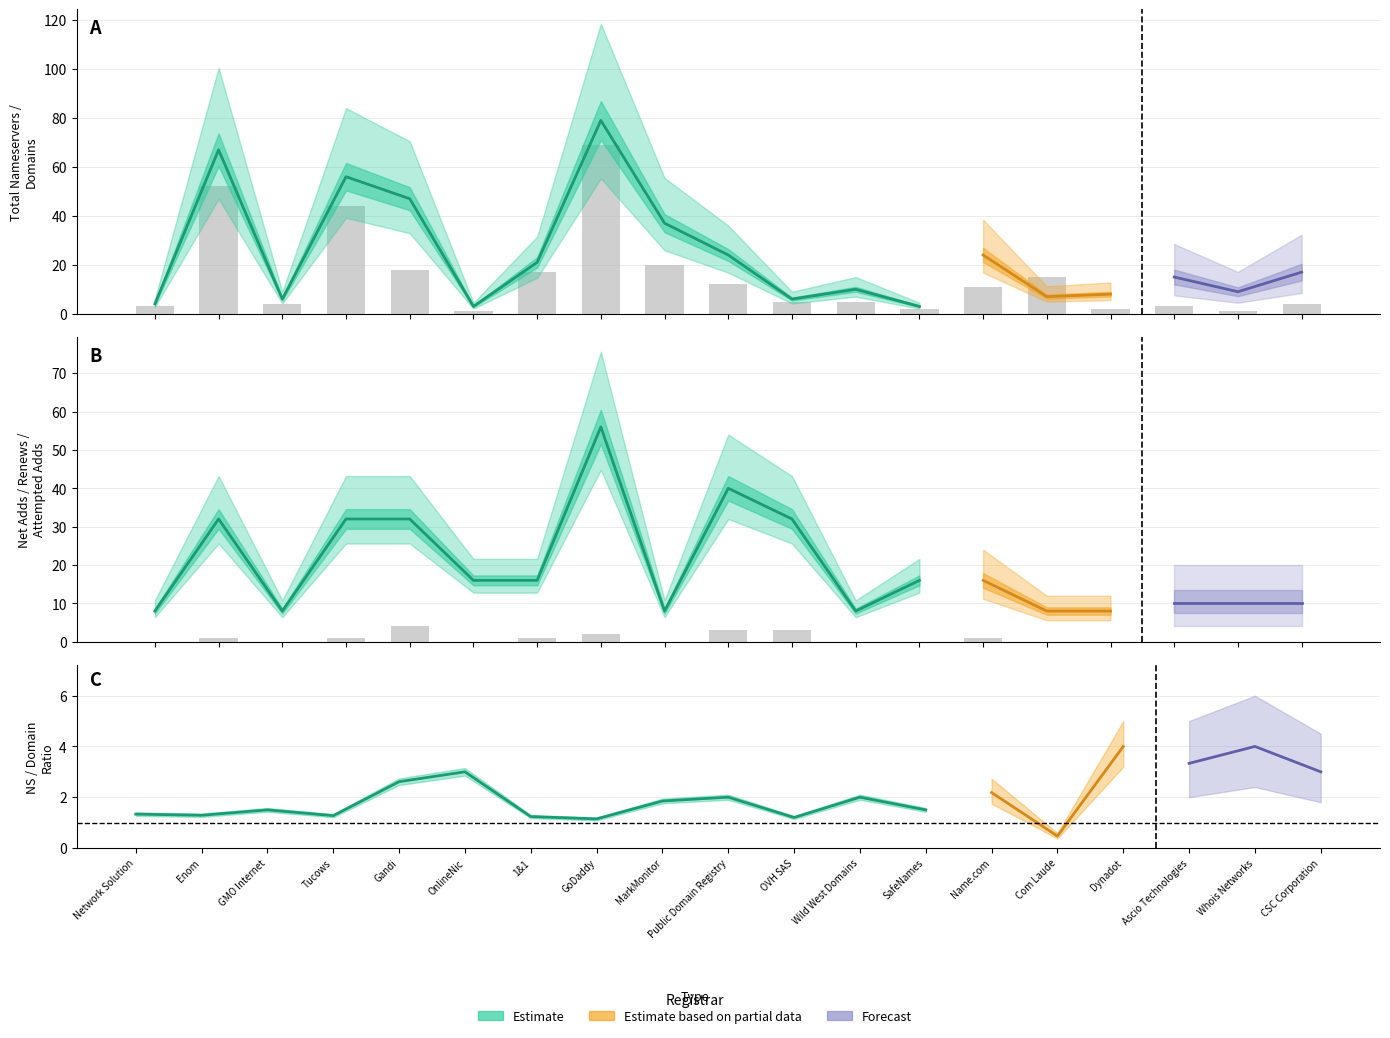

Reading left to right, list all the values displayed in this chart.

total-domains: Network Solution=3	Enom=52	GMO Internet=4	Tucows=44	Gandi=18	OnlineNic=1	1&1=17	GoDaddy=69	MarkMonitor=20	Public Domain Registry=12	OVH SAS=5	Wild West Domains=5	SafeNames=2	Name.com=11	Com Laude=15	Dynadot=2	Ascio Technologies=3	Whois Networks=1	CSC Corporation=4
attempted-adds: Network Solution=0	Enom=1	GMO Internet=0	Tucows=1	Gandi=4	OnlineNic=0	1&1=1	GoDaddy=2	MarkMonitor=0	Public Domain Registry=3	OVH SAS=3	Wild West Domains=0	SafeNames=0	Name.com=1	Com Laude=0	Dynadot=0	Ascio Technologies=0	Whois Networks=0	CSC Corporation=0